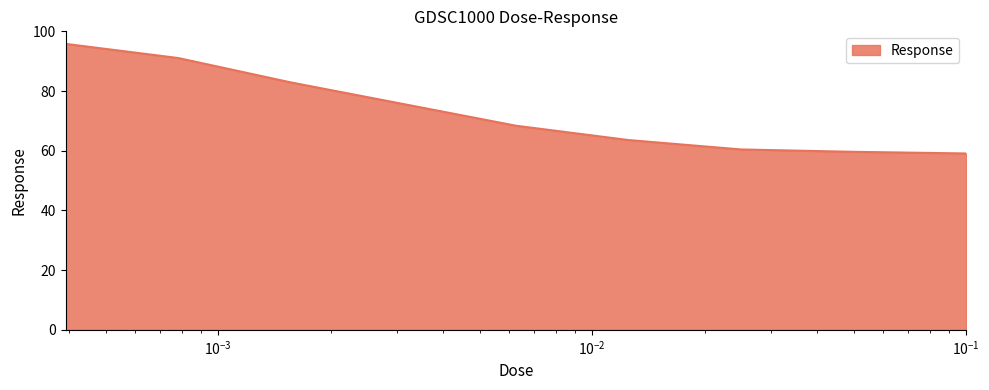

What is the greatest value displayed?

95.8